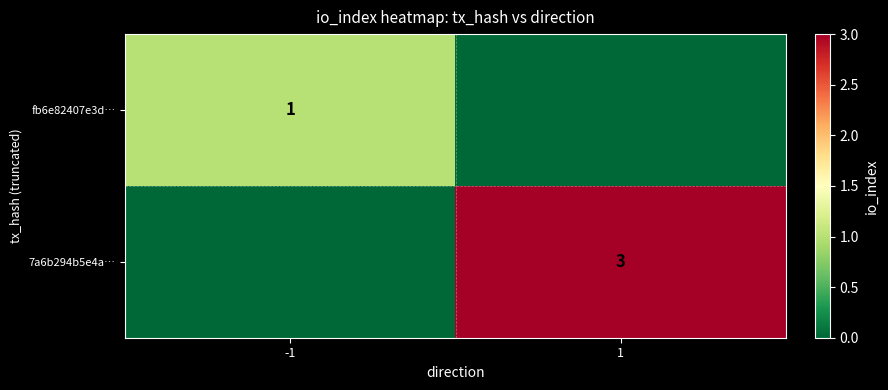

True or false: 7a6b294b5e4a… has a value of 1 at 1.

False